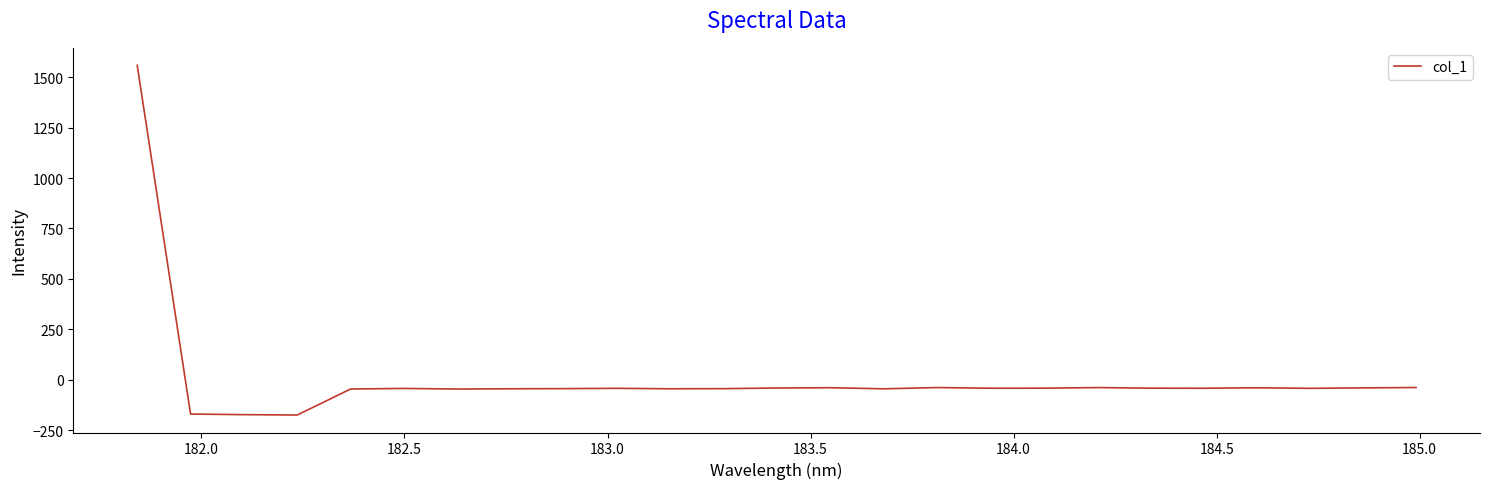

What is the minimum value shown in the chart?

-174.1